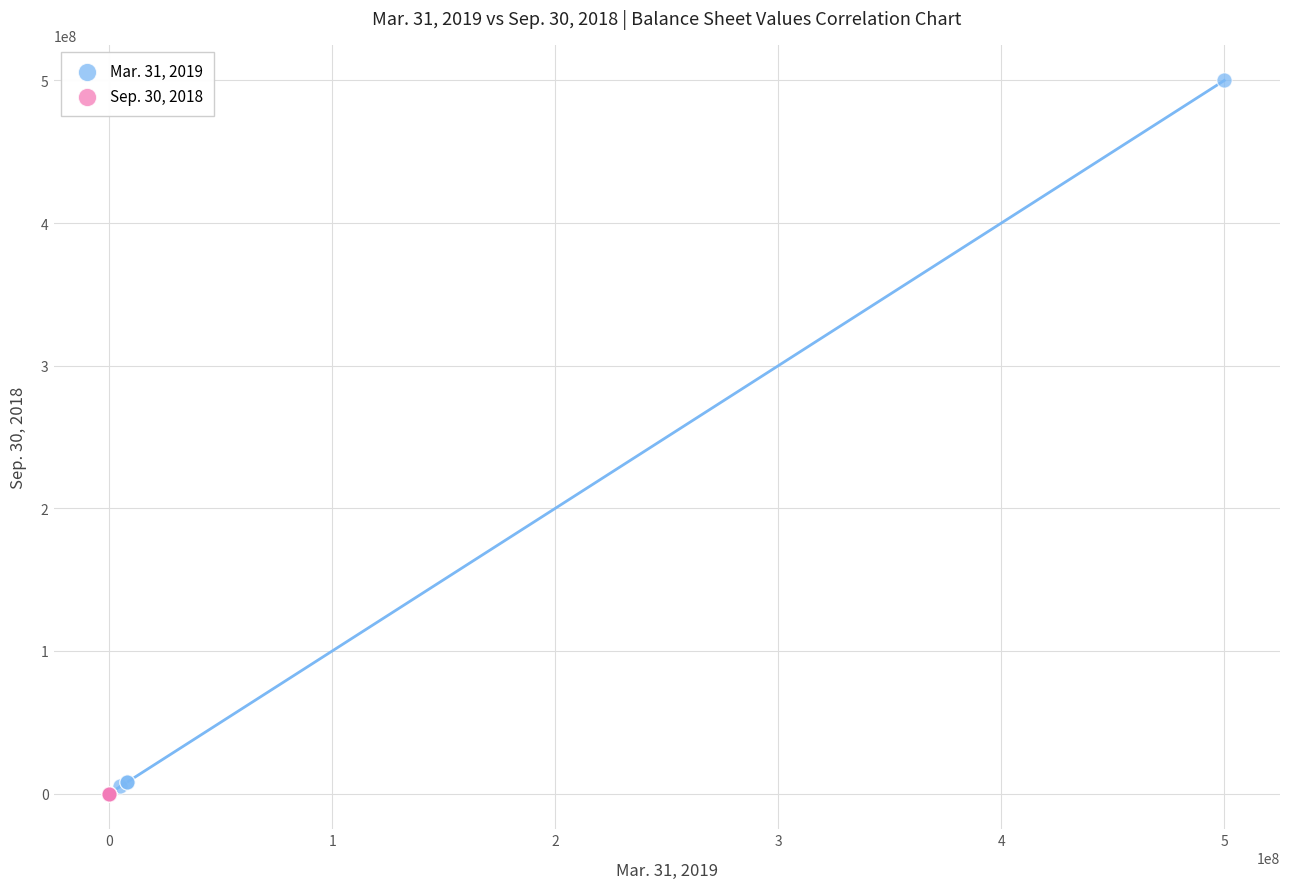

Which series reaches the maximum Y coordinate?

Mar. 31, 2019